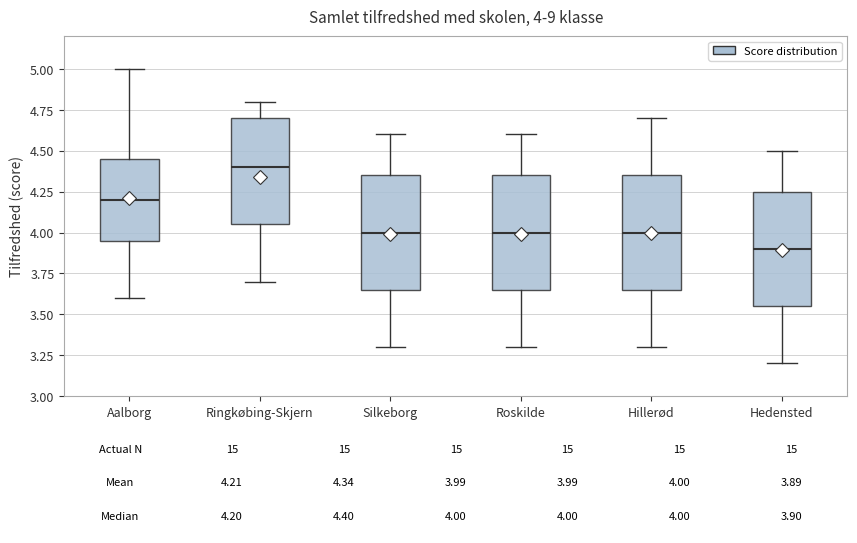

Which box has the highest median line?

Ringkøbing-Skjern